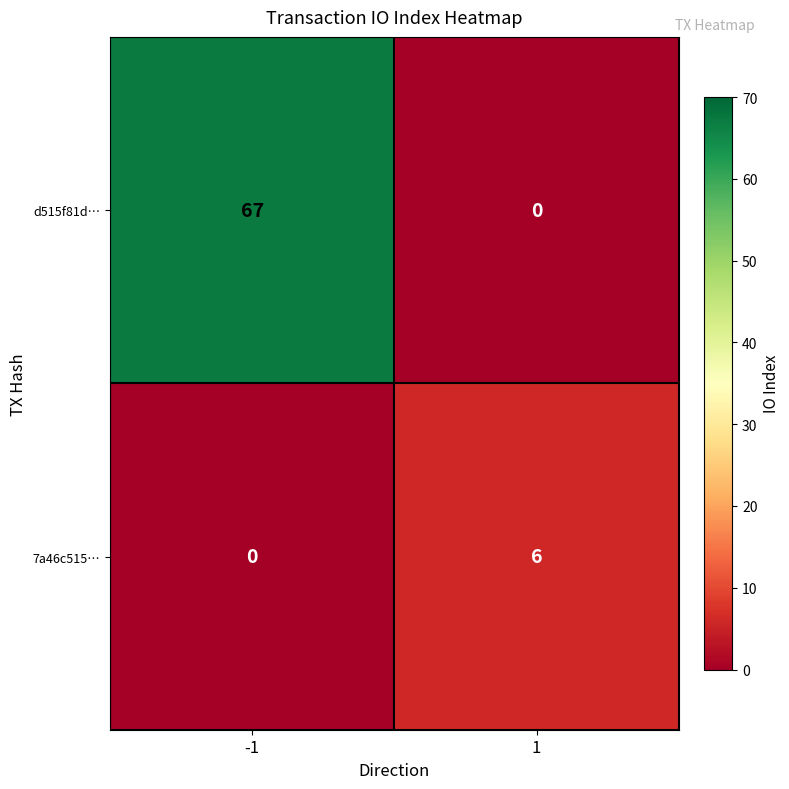

List the series in order of their overall mean, lowest first.

7a46c515…, d515f81d…